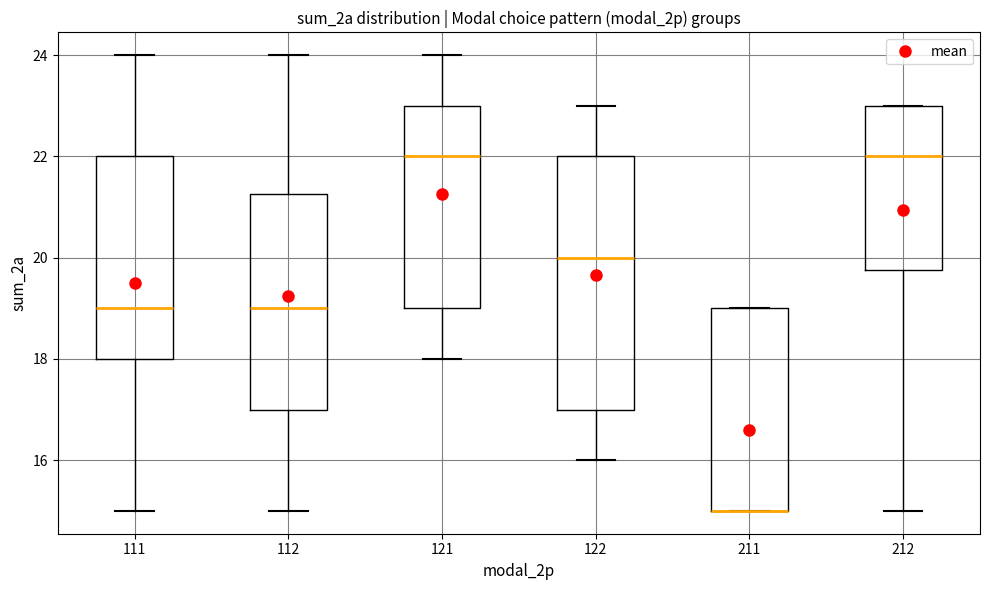

Where does the upper whisker of the box at x = 112 end on the y-axis? The values are not printed on the chart, so give them approximately, as read against the axis.

24.0